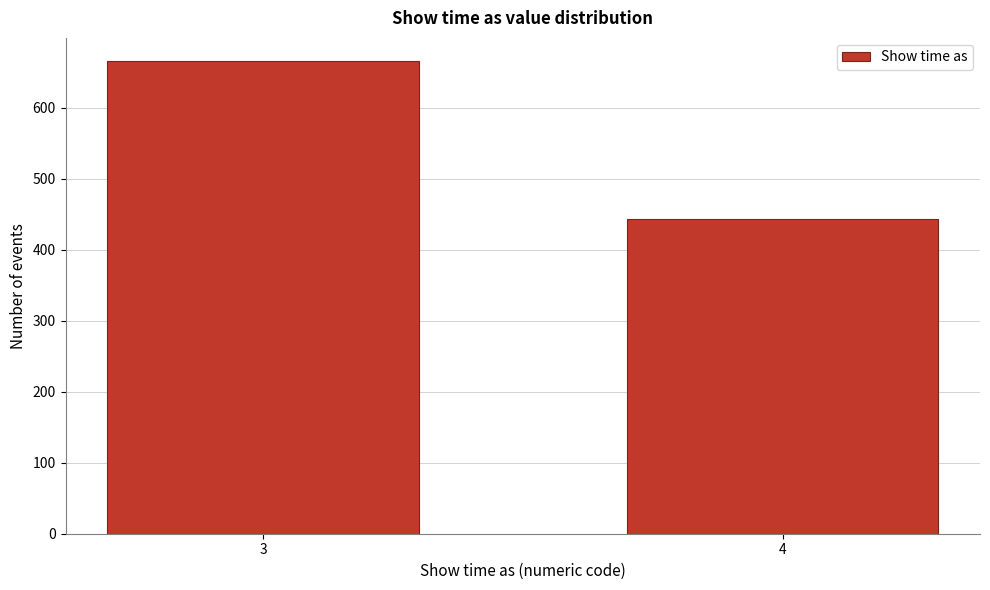

Reading left to right, extract all data points from this chart.

665	443